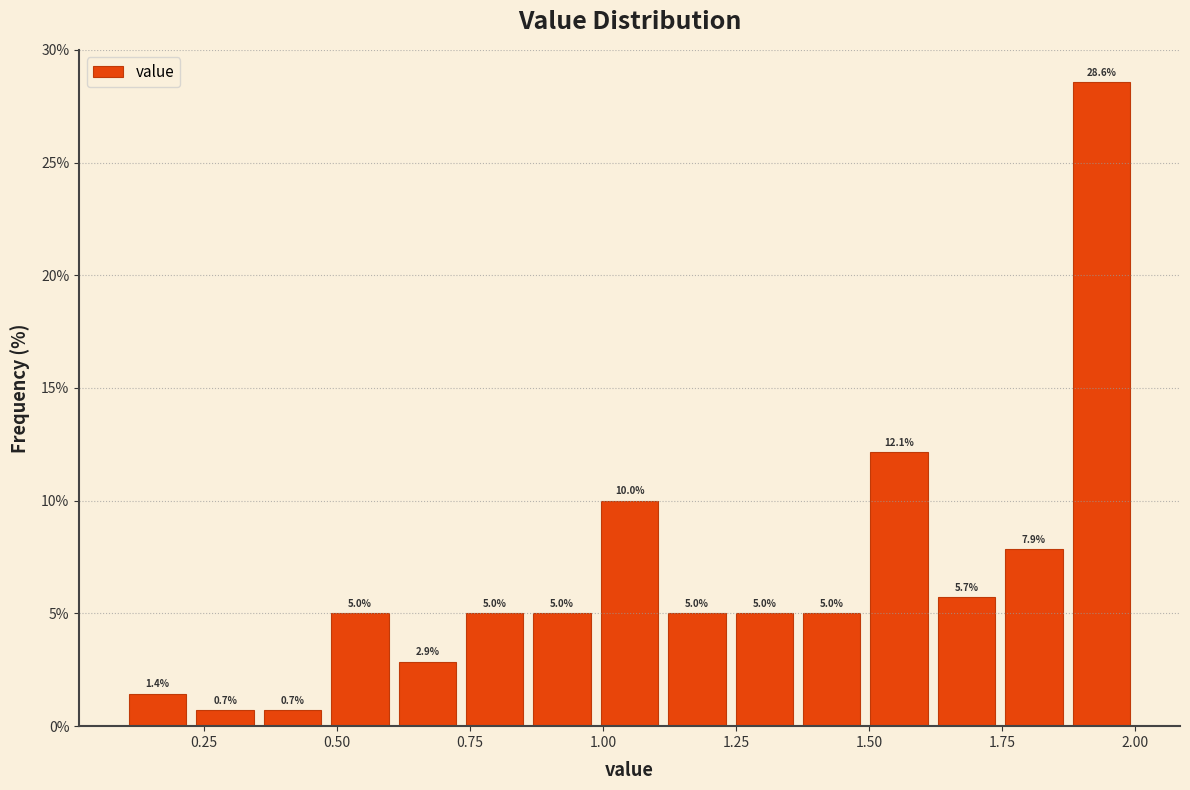

Around what value on the x-axis is the tallest bar? Give the approximate position of its centre, as read against the axis.

1.95